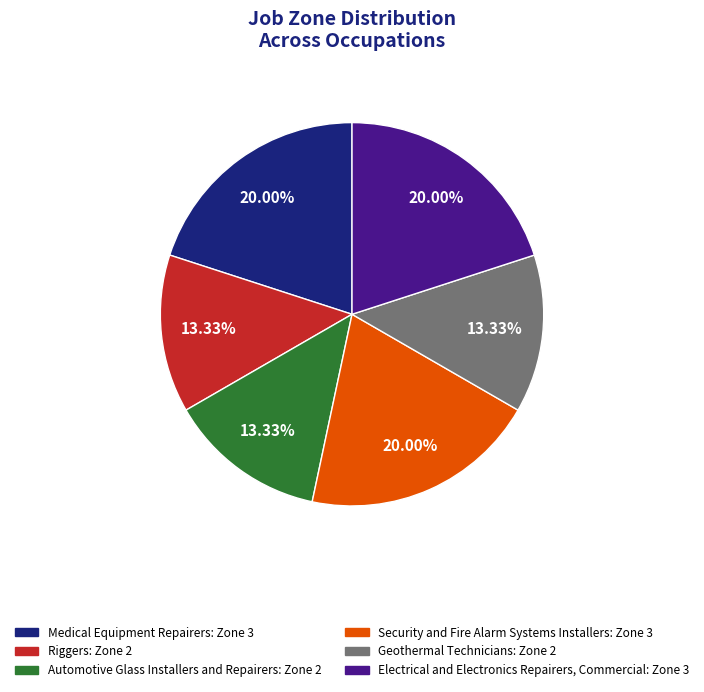

What percentage is the Security and Fire Alarm Systems Installers slice, to the nearest percent?

20%